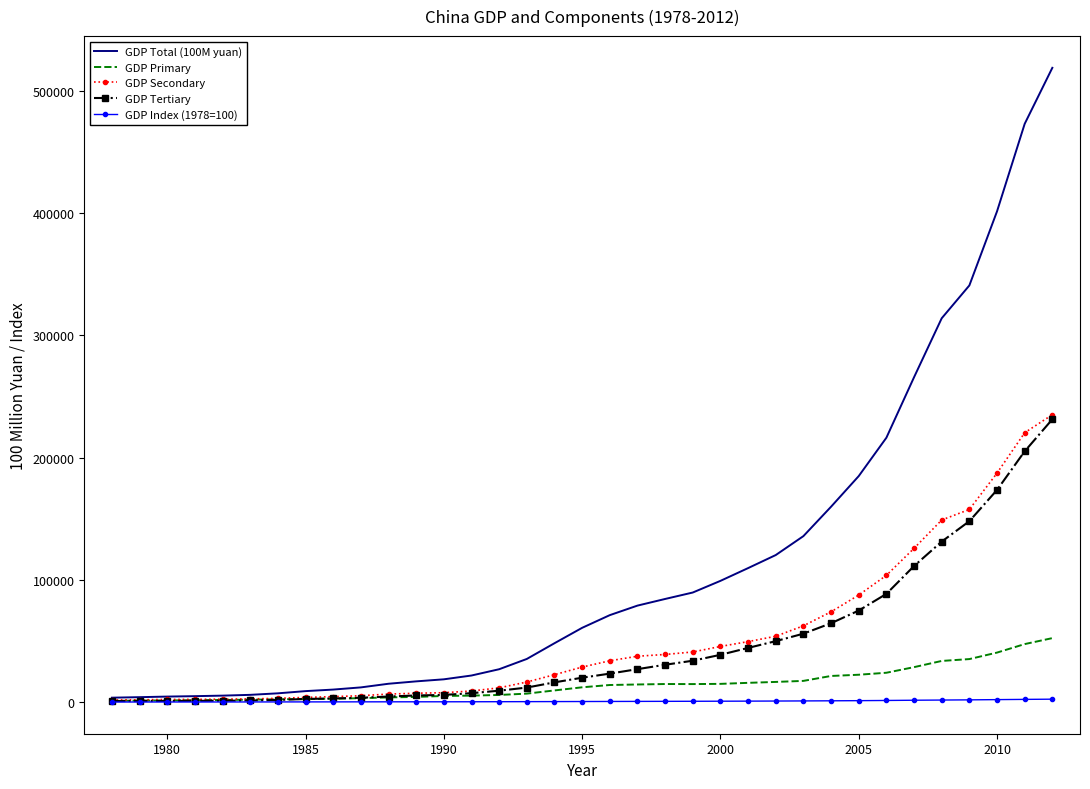

What is the difference between the maximum and second lowest values in the GDP Total (100M yuan) series?

514879.5